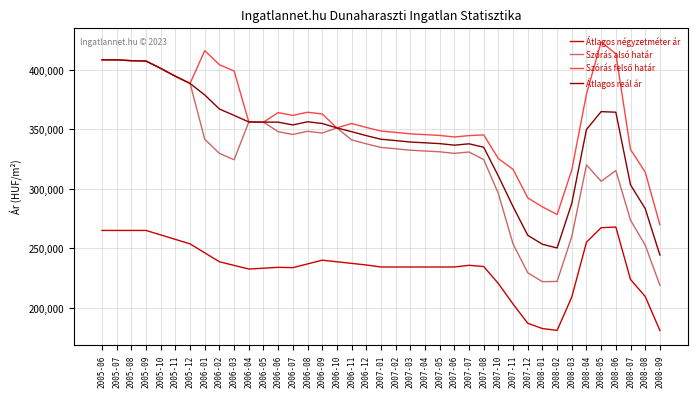

What is the total value across all series at 2007-12?

970410